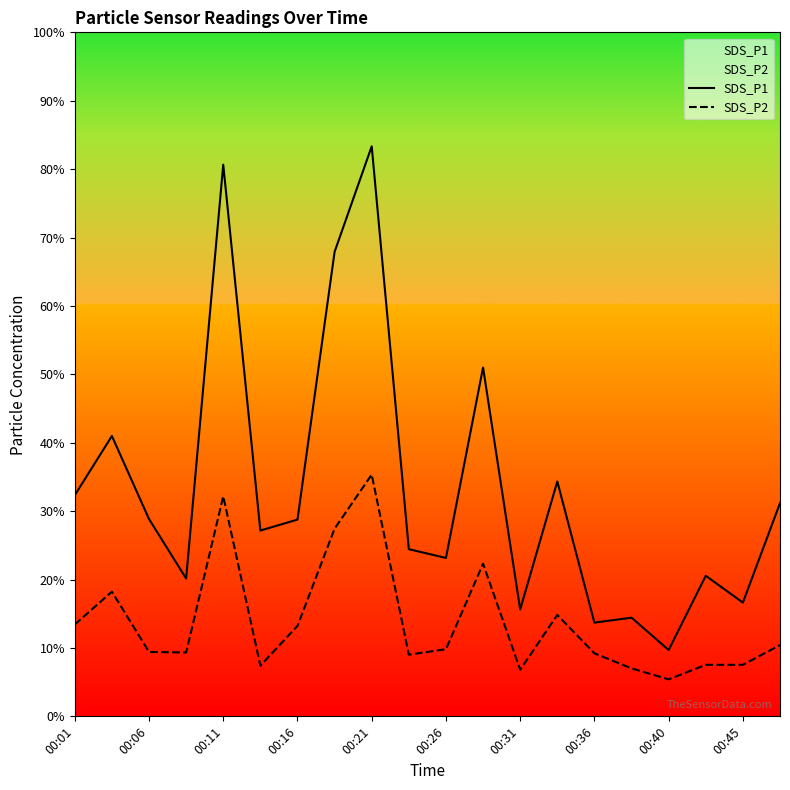

True or false: SDS_P1 and SDS_P2 intersect in this chart.

False